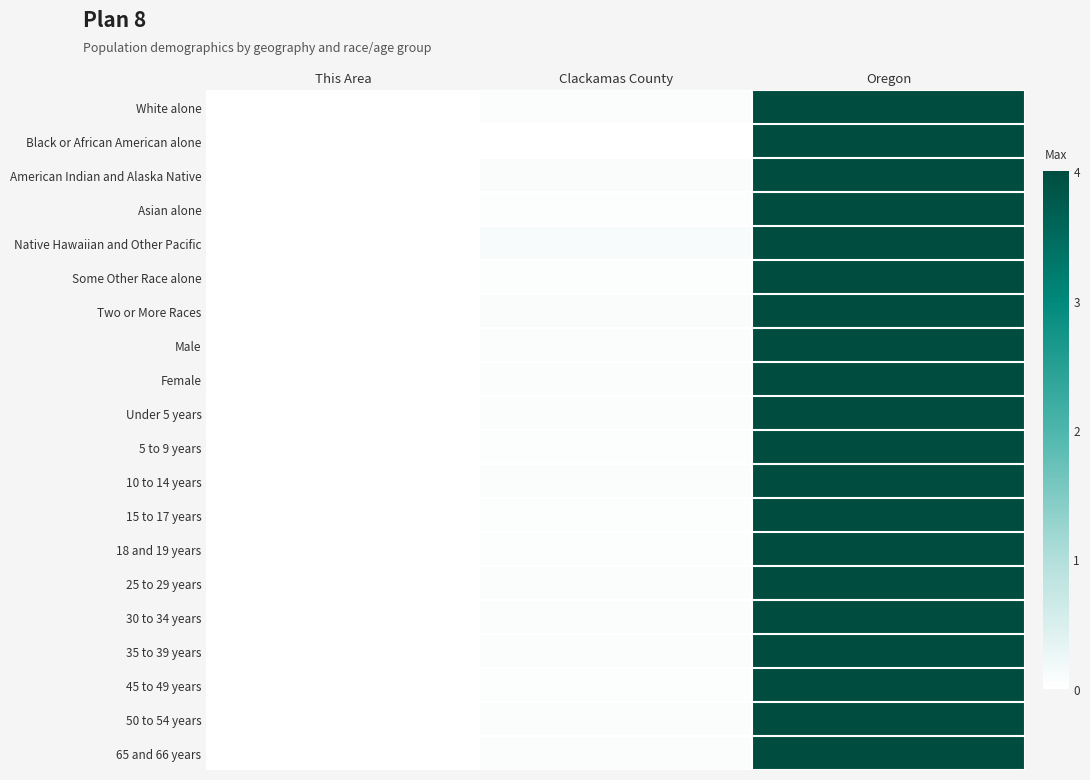

Reading left to right, extract all data points from this chart.

White alone: This Area=0.0	Clackamas County=0.1	Oregon=4.0
Black or African American alone: This Area=0.0	Clackamas County=0.0	Oregon=4.0
American Indian and Alaska Native: This Area=0.0	Clackamas County=0.1	Oregon=4.0
Asian alone: This Area=0.0	Clackamas County=0.0	Oregon=4.0
Native Hawaiian and Other Pacific: This Area=0.0	Clackamas County=0.1	Oregon=4.0
Some Other Race alone: This Area=0.0	Clackamas County=0.0	Oregon=4.0
Two or More Races: This Area=0.0	Clackamas County=0.1	Oregon=4.0
Male: This Area=0.0	Clackamas County=0.0	Oregon=4.0
Female: This Area=0.0	Clackamas County=0.0	Oregon=4.0
Under 5 years: This Area=0.0	Clackamas County=0.0	Oregon=4.0
5 to 9 years: This Area=0.0	Clackamas County=0.0	Oregon=4.0
10 to 14 years: This Area=0.0	Clackamas County=0.0	Oregon=4.0
15 to 17 years: This Area=0.0	Clackamas County=0.0	Oregon=4.0
18 and 19 years: This Area=0.0	Clackamas County=0.0	Oregon=4.0
25 to 29 years: This Area=0.0	Clackamas County=0.1	Oregon=4.0
30 to 34 years: This Area=0.0	Clackamas County=0.1	Oregon=4.0
35 to 39 years: This Area=0.0	Clackamas County=0.0	Oregon=4.0
45 to 49 years: This Area=0.0	Clackamas County=0.0	Oregon=4.0
50 to 54 years: This Area=0.0	Clackamas County=0.0	Oregon=4.0
65 and 66 years: This Area=0.0	Clackamas County=0.1	Oregon=4.0